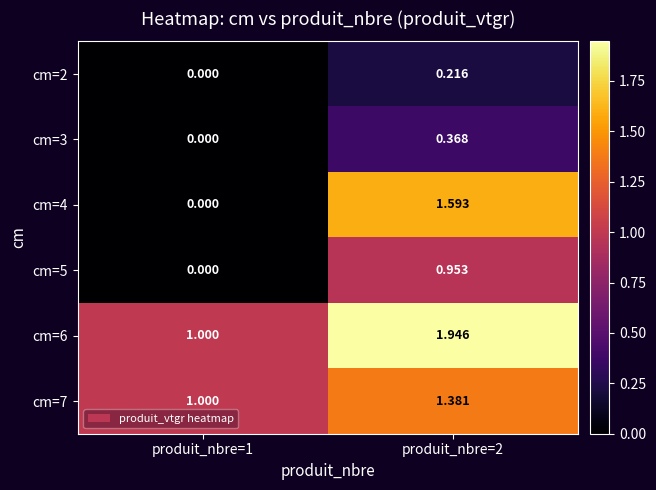

Is the value of cm=7 at produit_nbre=2 greater than the value of cm=4 at produit_nbre=1?

Yes